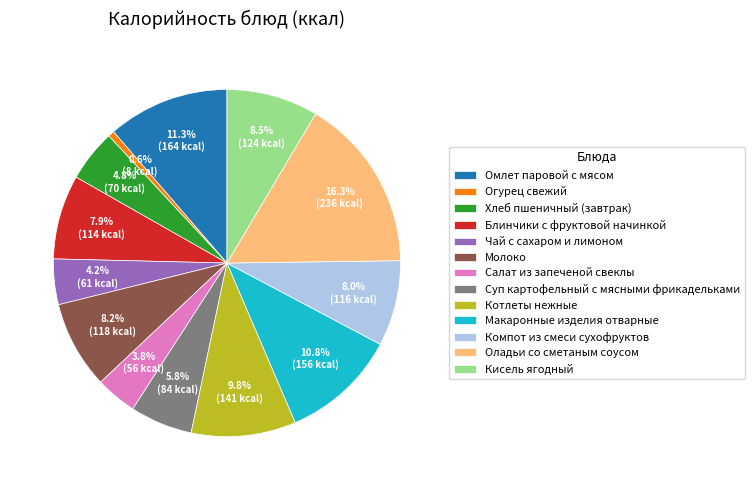

What percentage is the Макаронные изделия отварные slice, to the nearest percent?

11%